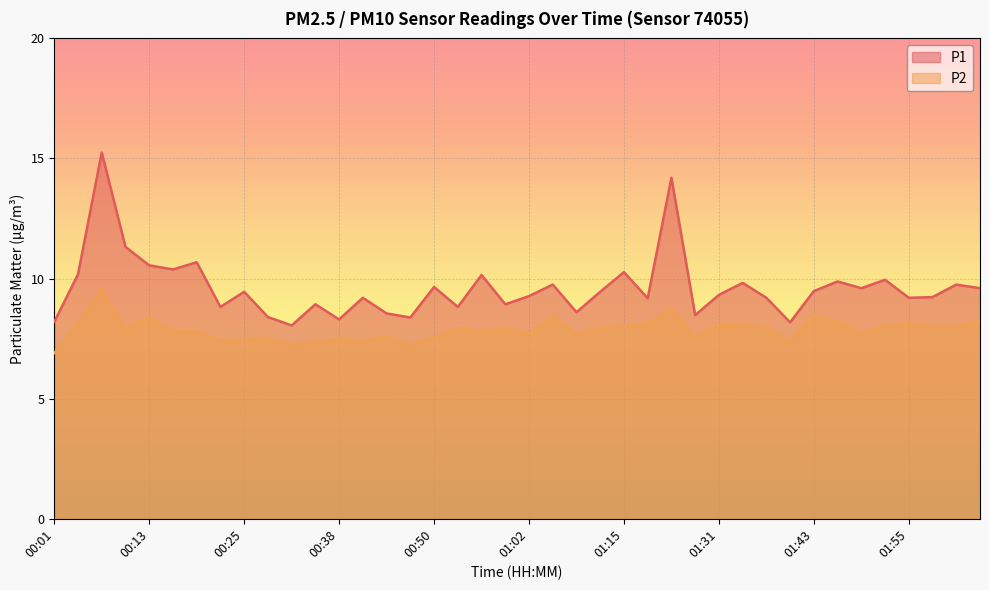

Which series has the largest total across all categories?

P1